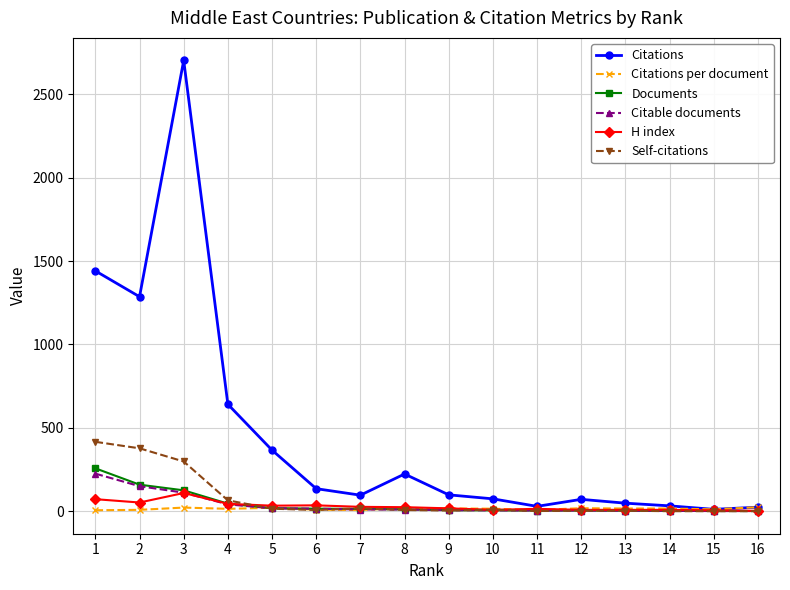

Does the chart have visible grid lines?

Yes